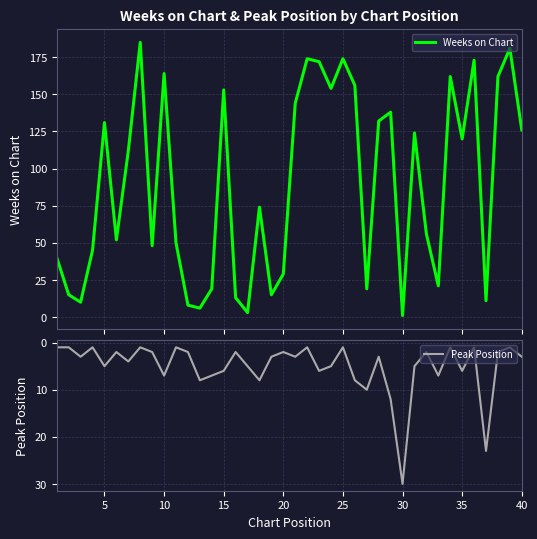

At which label does Peak Position reach its peak?

30